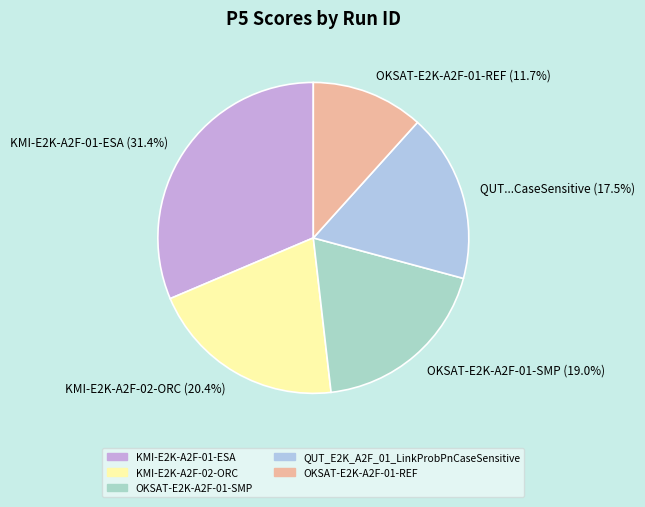

Rank the categories by value from lowest to highest.

OKSAT-E2K-A2F-01-REF (11.7%), QUT...CaseSensitive (17.5%), OKSAT-E2K-A2F-01-SMP (19.0%), KMI-E2K-A2F-02-ORC (20.4%), KMI-E2K-A2F-01-ESA (31.4%)